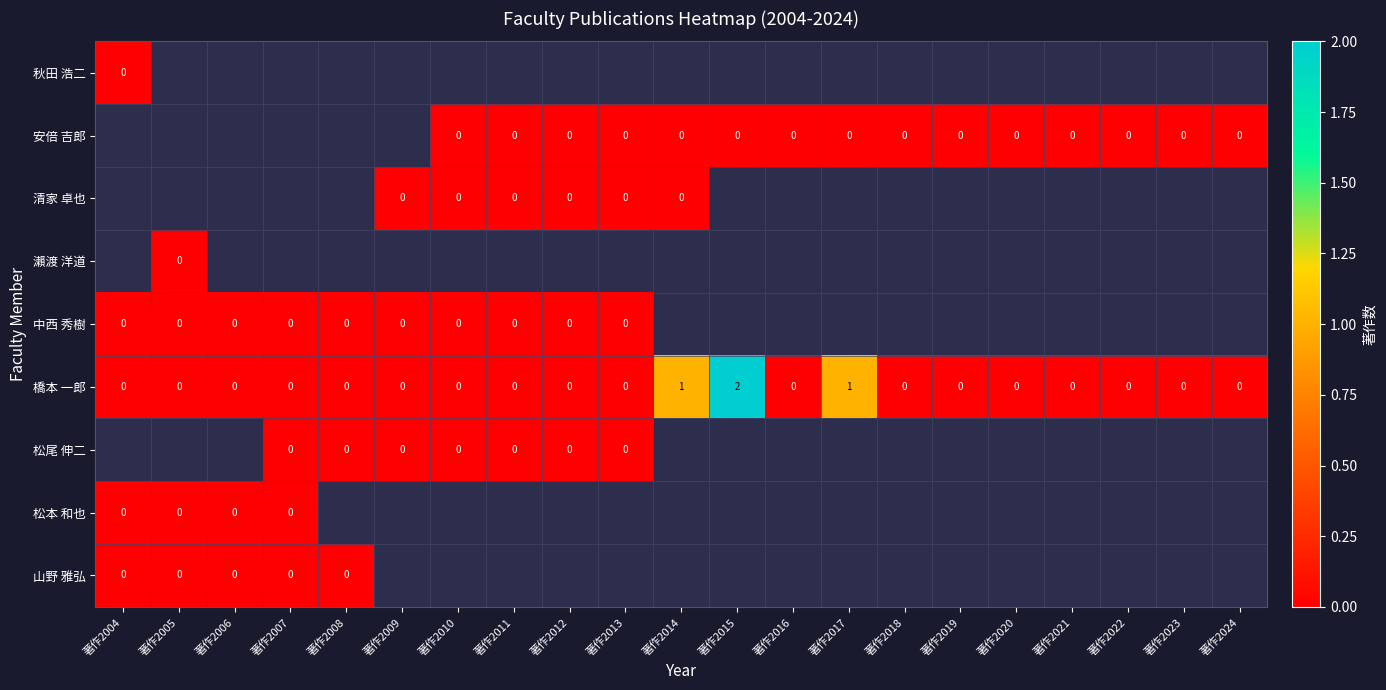

True or false: 橋本 一郎 has a value of 1.2 at 著作2004.

False